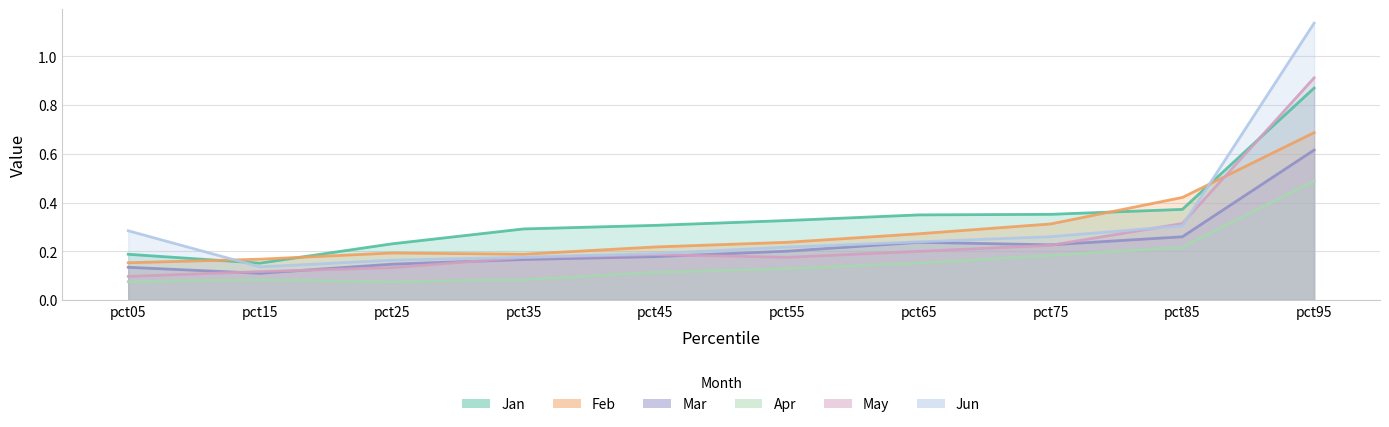

Where is Mar nearest to the value 0?

pct15